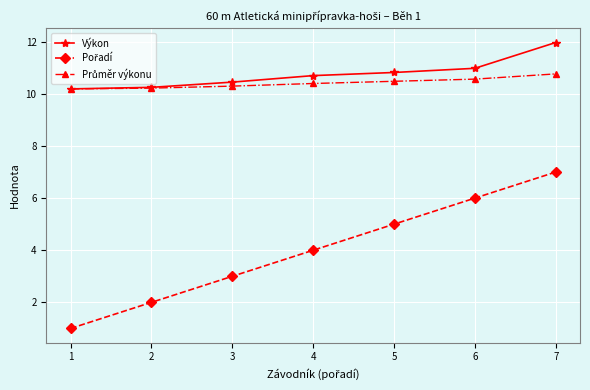

What is the spread (max minus min) of values at 5?

5.8